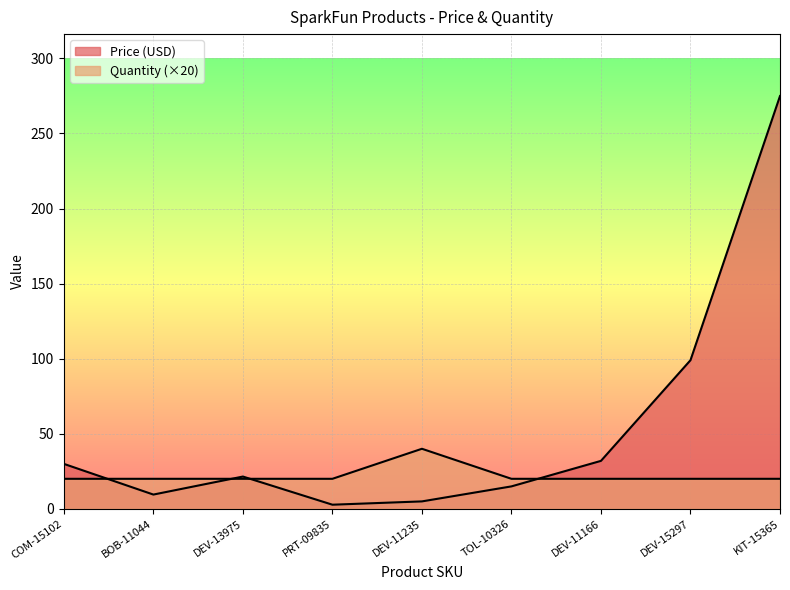

Rank the series by their average value, from highest to lowest.

Price (USD), Quantity